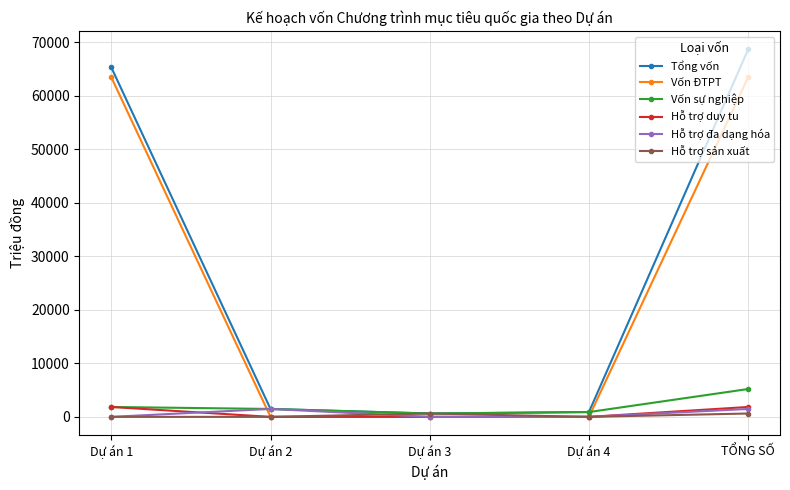

What is the total value across all series at TỔNG SỐ?

141205